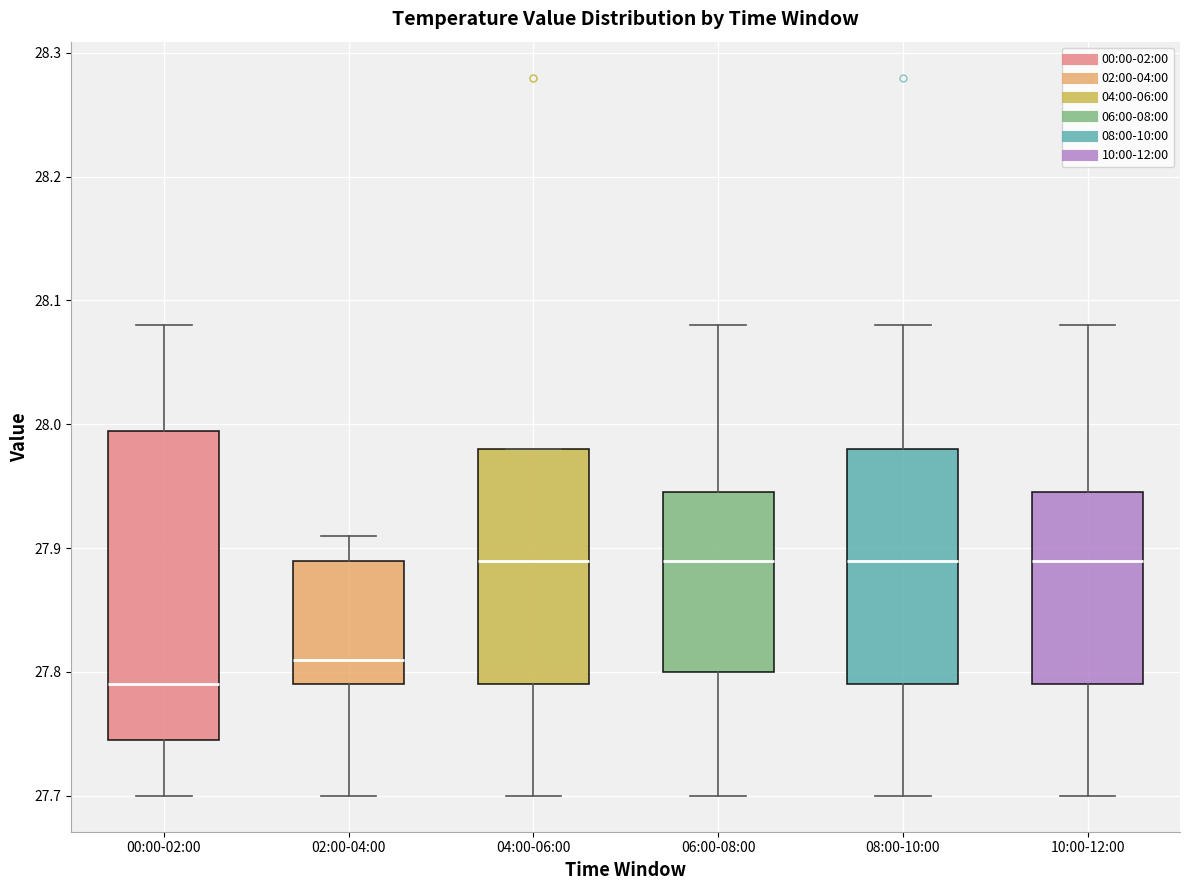

Comparing the boxes themselves (not the whiskers), which one is the tallest?

00:00-02:00